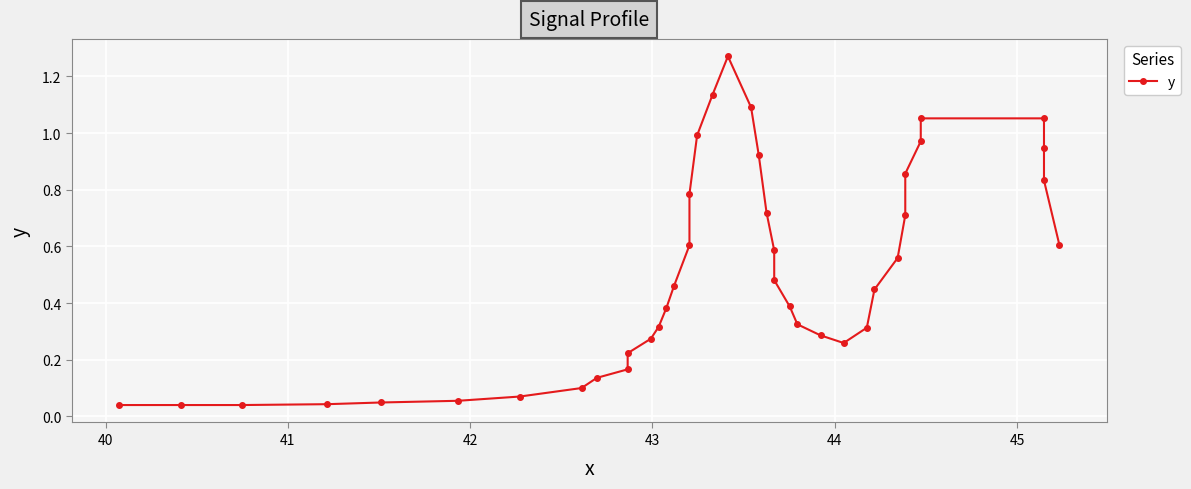

How many lines are shown in the chart?

1